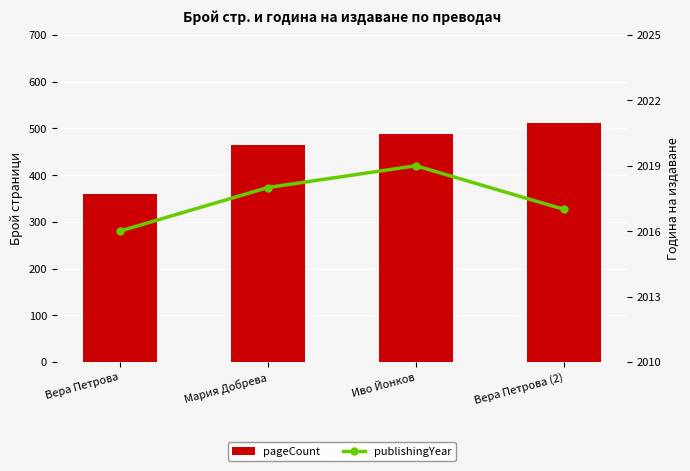

What is the minimum value for publishingYear?

2016